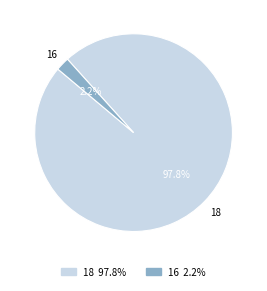

Which slice is the largest?

18